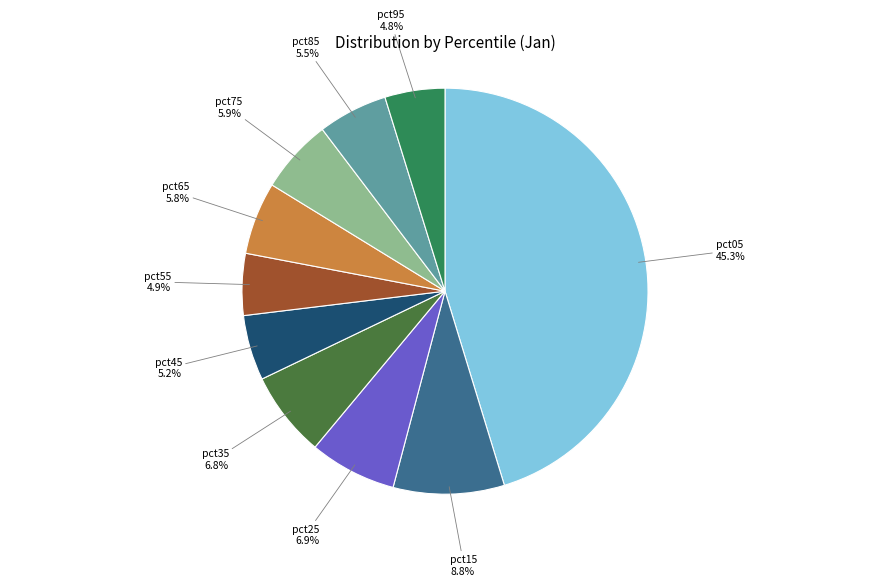

Is there a majority slice in this chart?

No